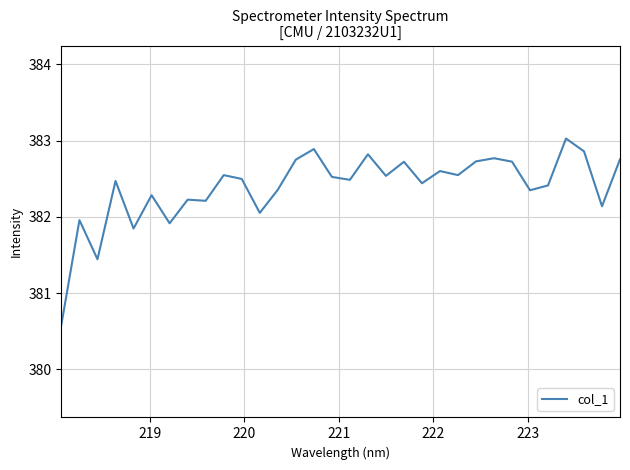

What is the maximum value shown in the chart?

383.0